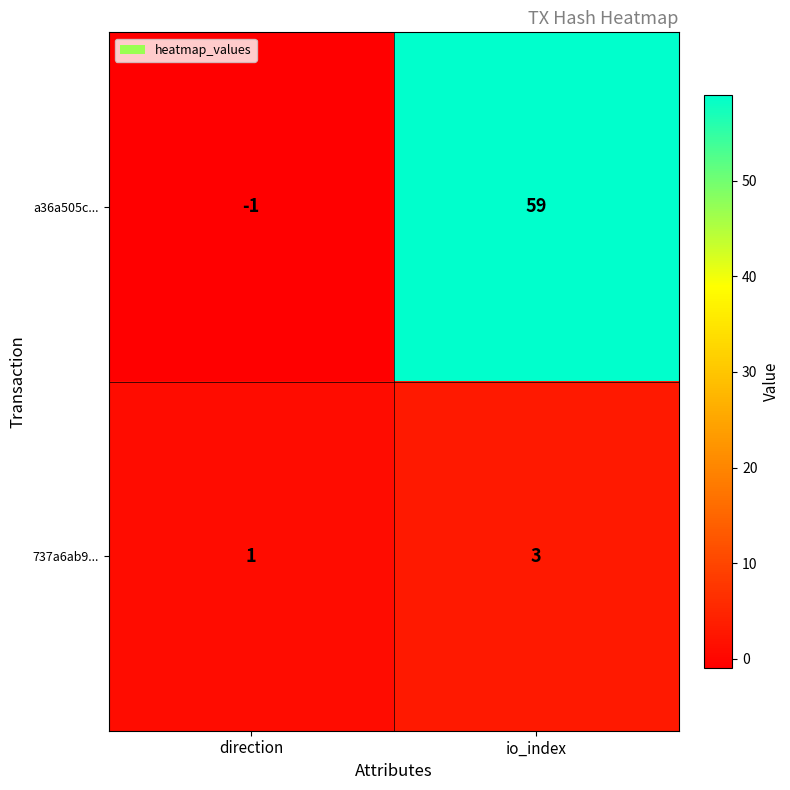

The value of 737a6ab9... at direction is 0. True or false?

False